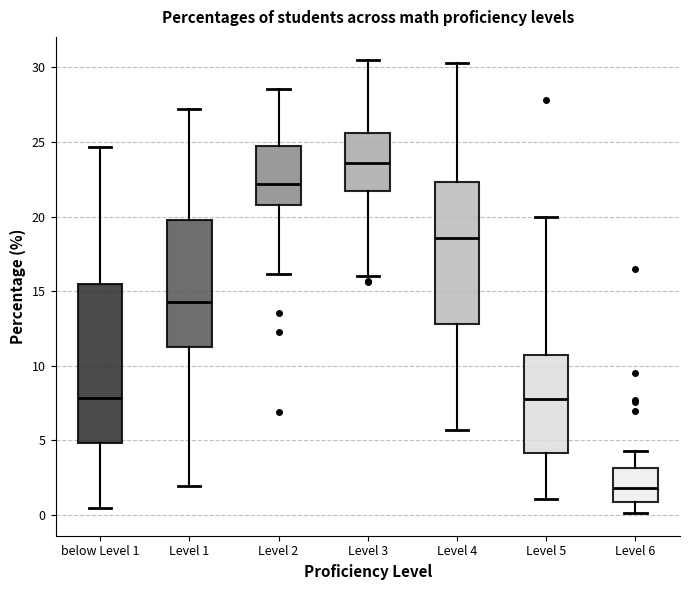

Which box is the tallest, from its lower edge to its upper edge?

below Level 1